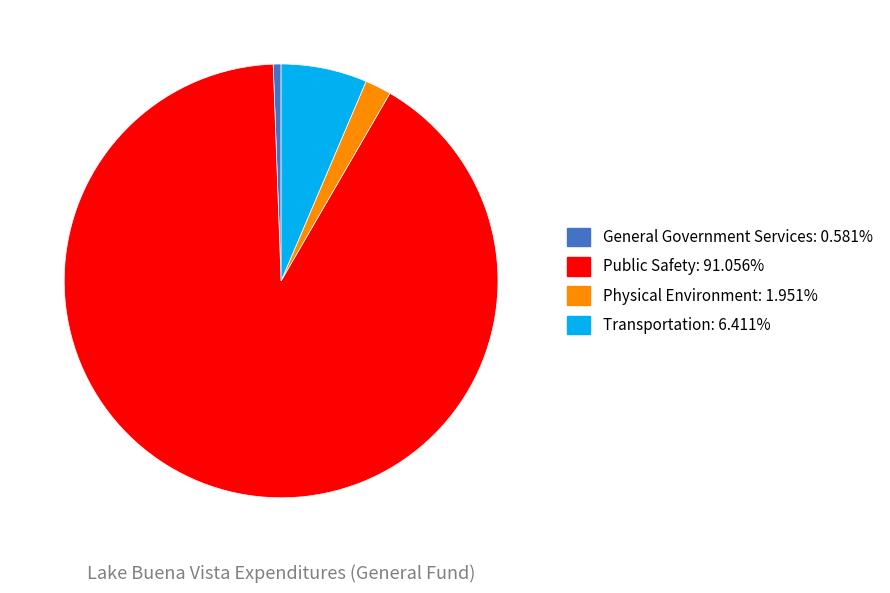

Does General Government Services represent more than half of the total?

No